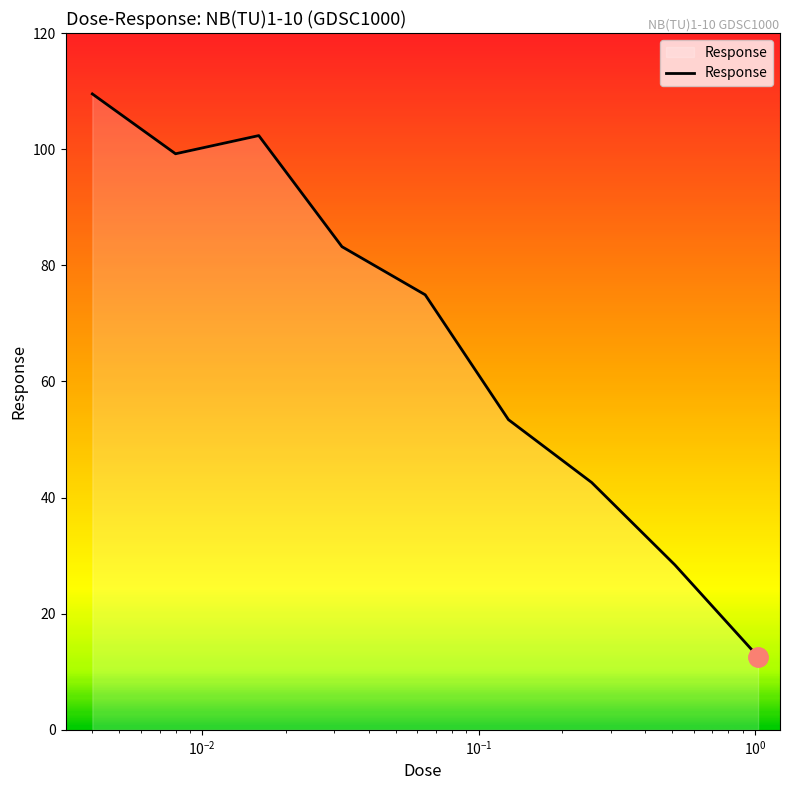

How many interior local valleys (lower than both neighbors) does the data have?

1